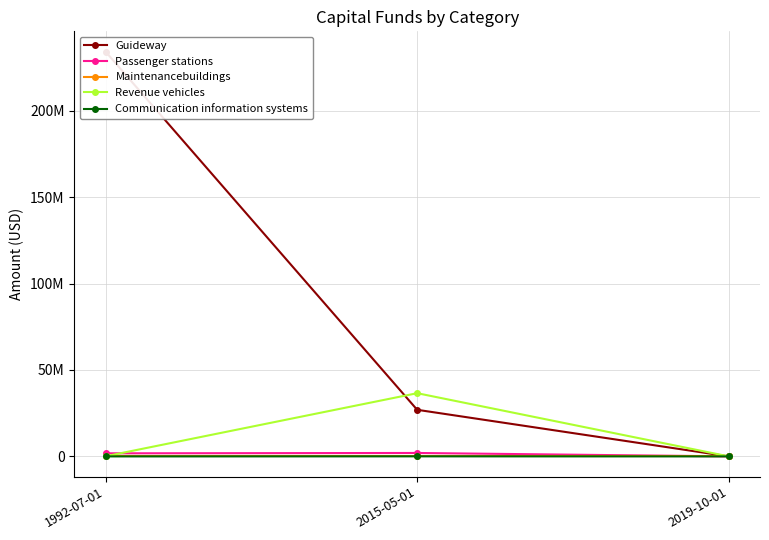

Which category has the highest value in the Guideway series?

1992-07-01